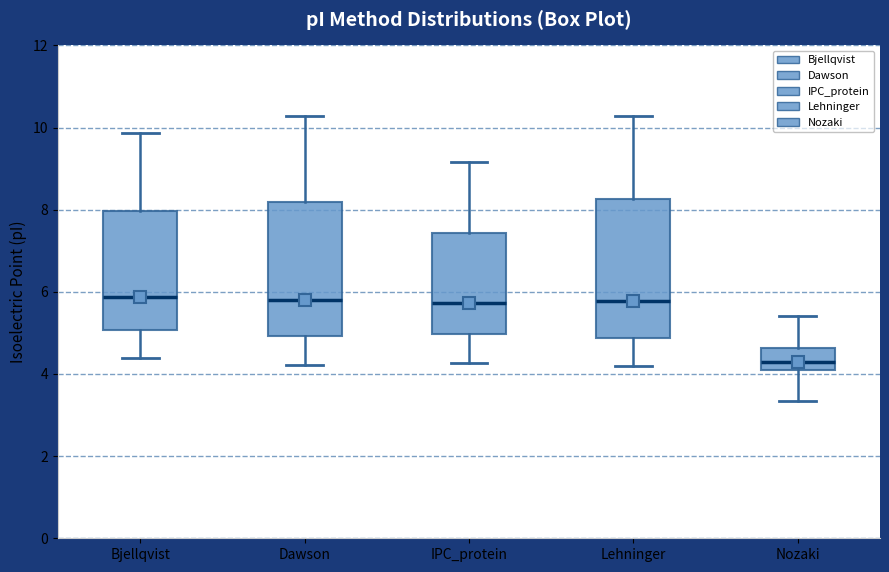

Reading left to right, read every box against the y-axis: the position of its median line, the range the box covers, and the ends of its whiskers. The values are not printed on the chart, so give them approximately, as read against the axis.

Bjellqvist: median 5.8, box 5.0 to 8.0, whiskers 4.4 to 9.8
Dawson: median 5.8, box 5.0 to 8.2, whiskers 4.2 to 10.2
IPC_protein: median 5.8, box 5.0 to 7.4, whiskers 4.2 to 9.2
Lehninger: median 5.8, box 4.8 to 8.2, whiskers 4.2 to 10.2
Nozaki: median 4.4, box 4.0 to 4.6, whiskers 3.4 to 5.4